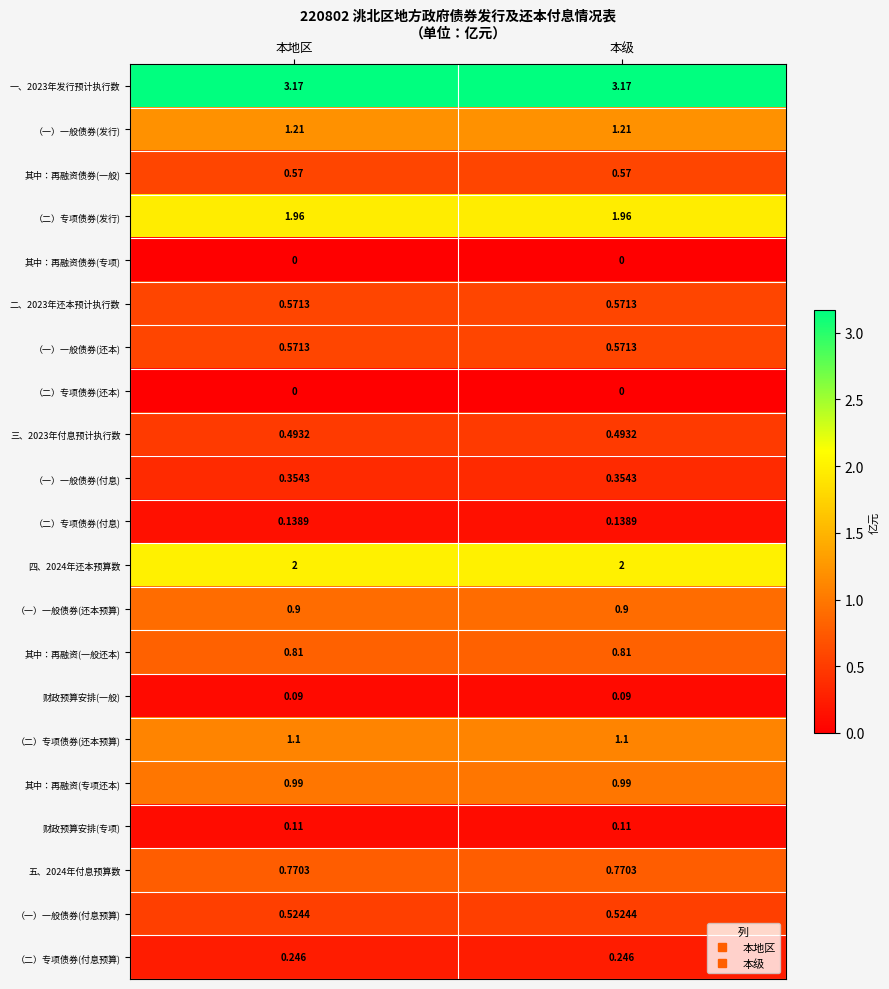

Is the value of （一）一般债券(还本预算) at 本地区 greater than the value of 五、2024年付息预算数 at 本地区?

Yes